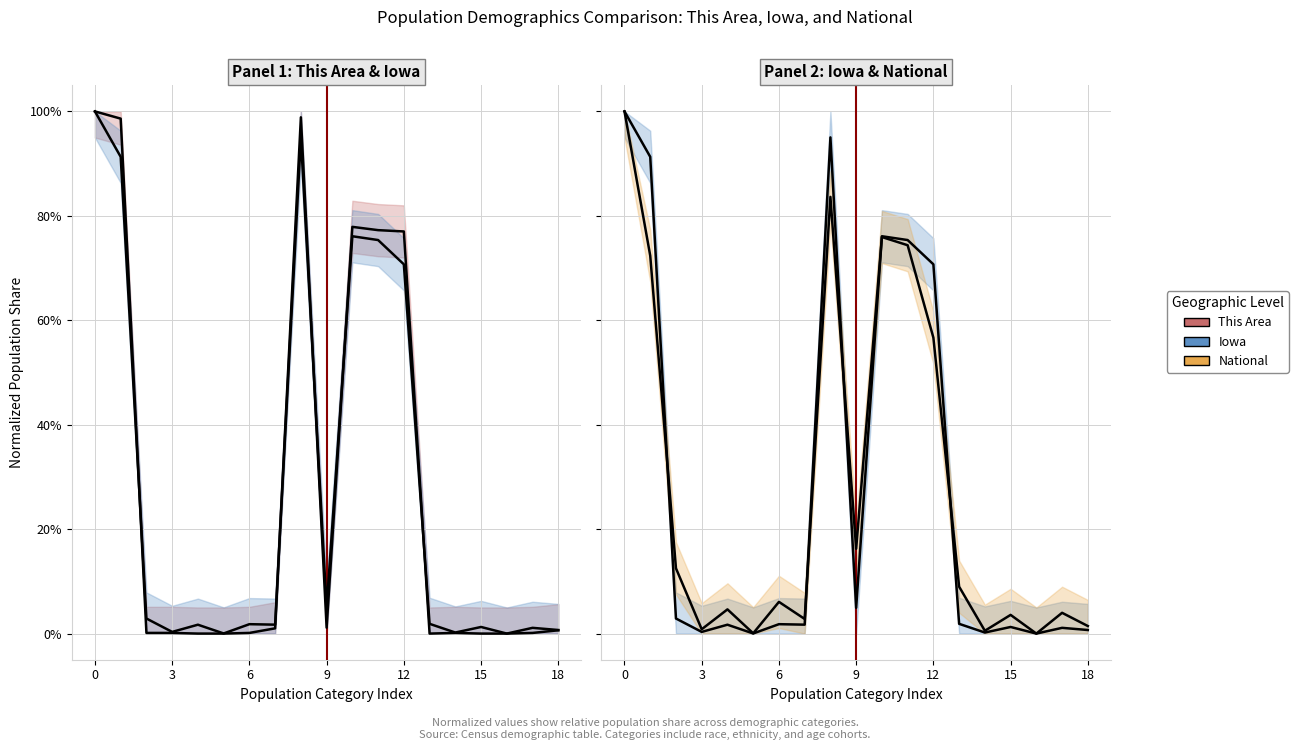

How many values in This Area are above zero?

14